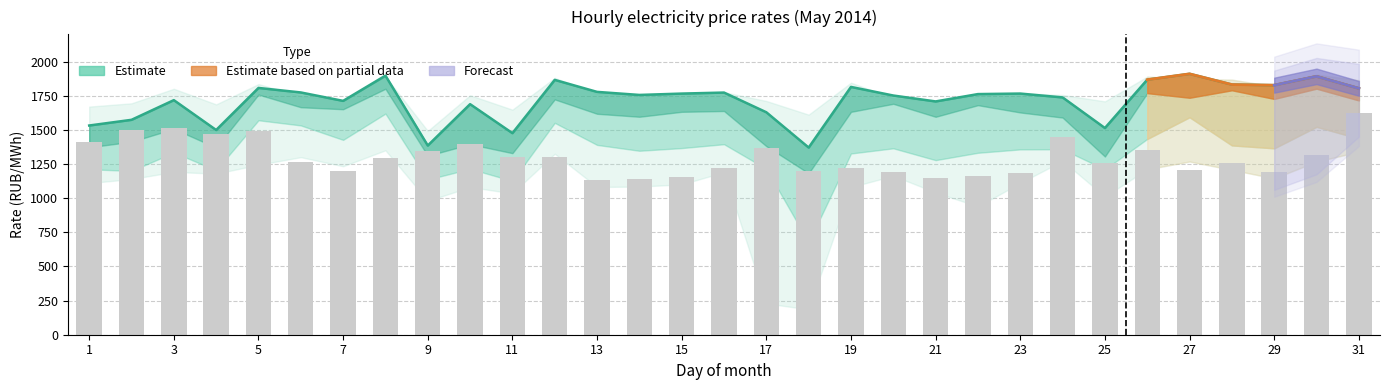

What is the ratio of the value at 31 to the value at 13?

1.4